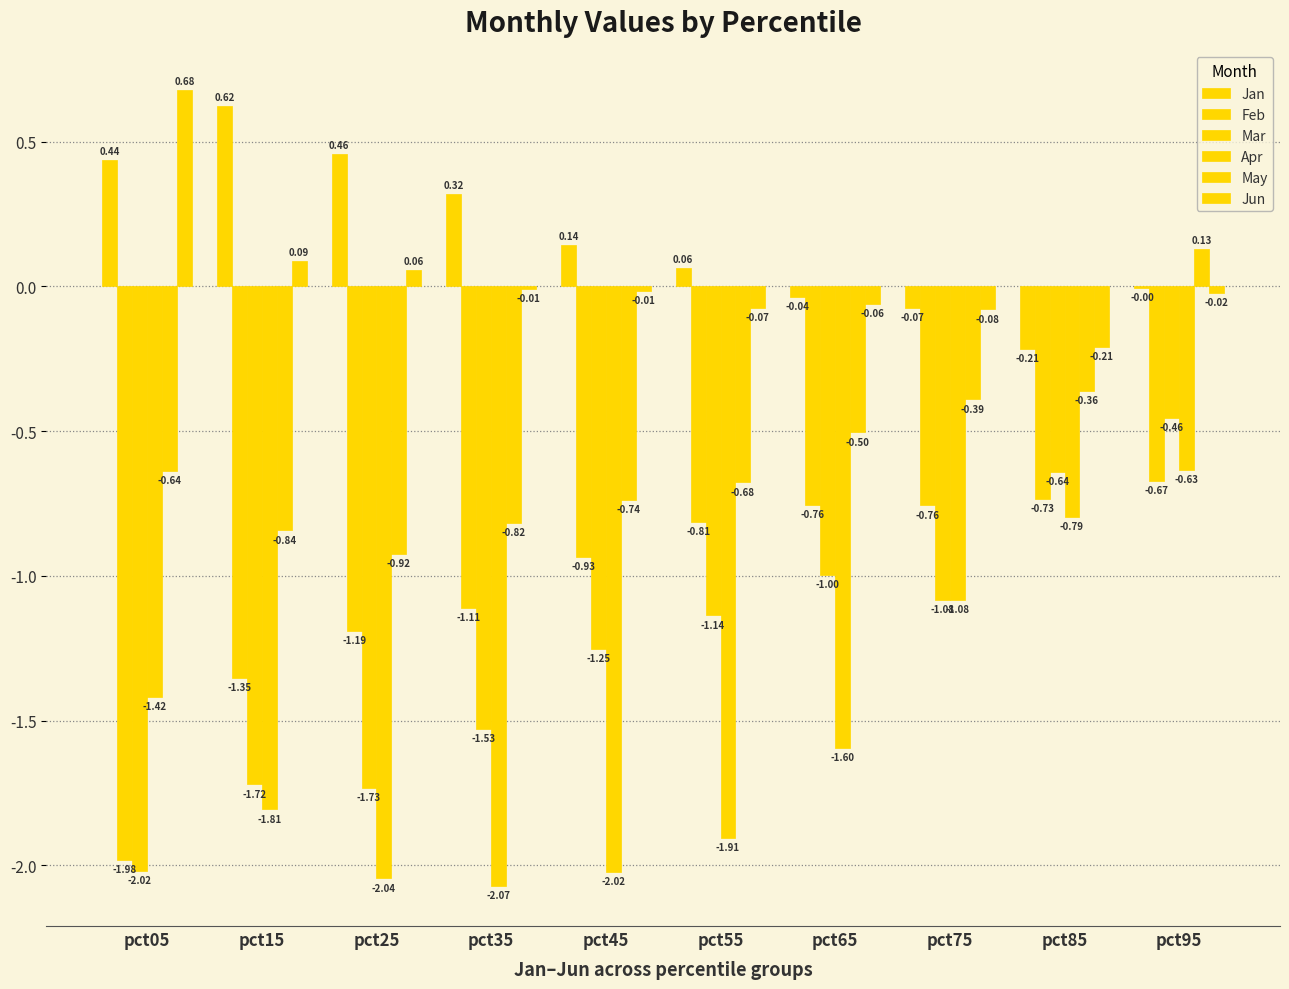

Are the bars horizontal?

No